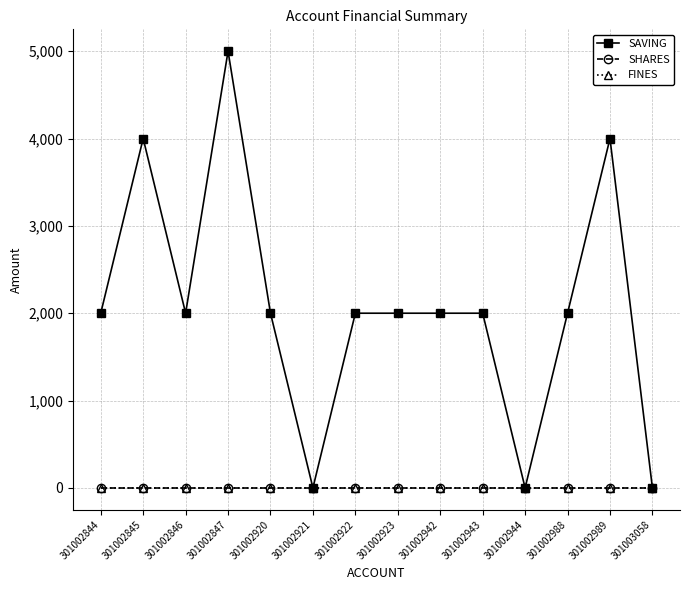

Is it true that SHARES equals 0 at 301003058?

True